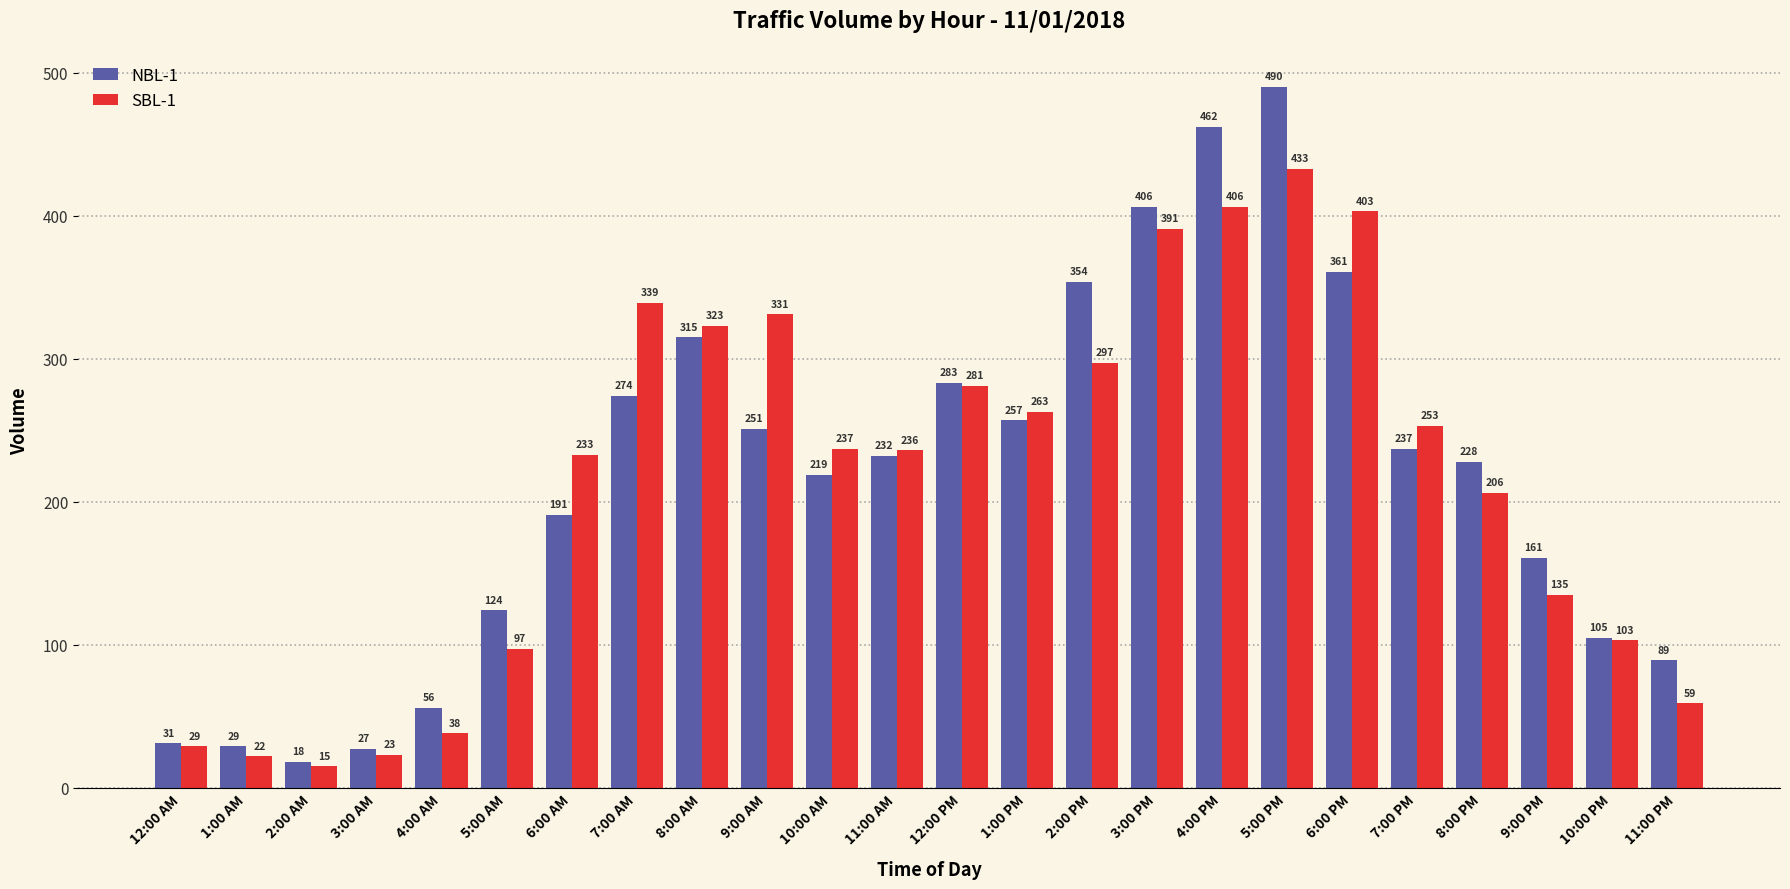

What is the maximum value shown in the chart?

490